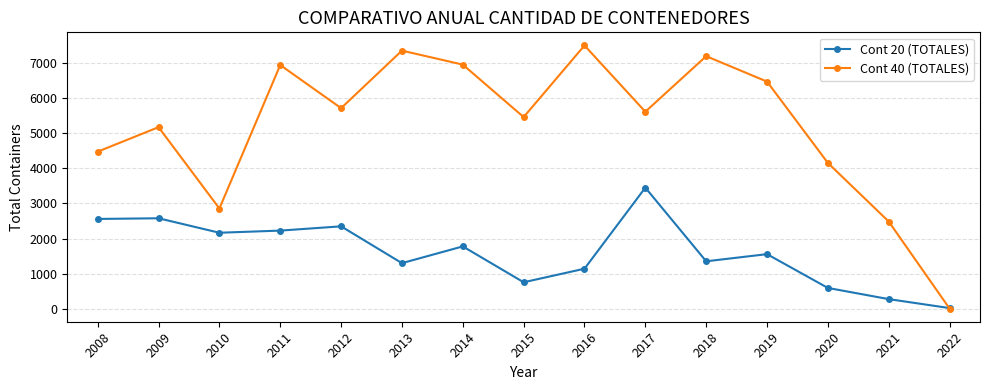

Which series has the largest total across all categories?

Cont 40 (TOTALES)